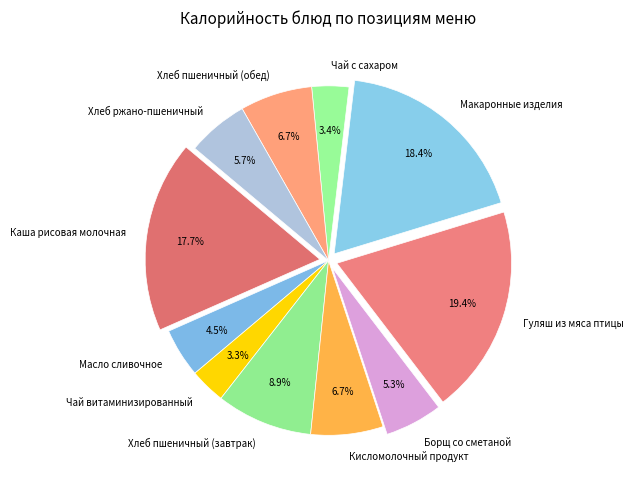

Is there a majority slice in this chart?

No